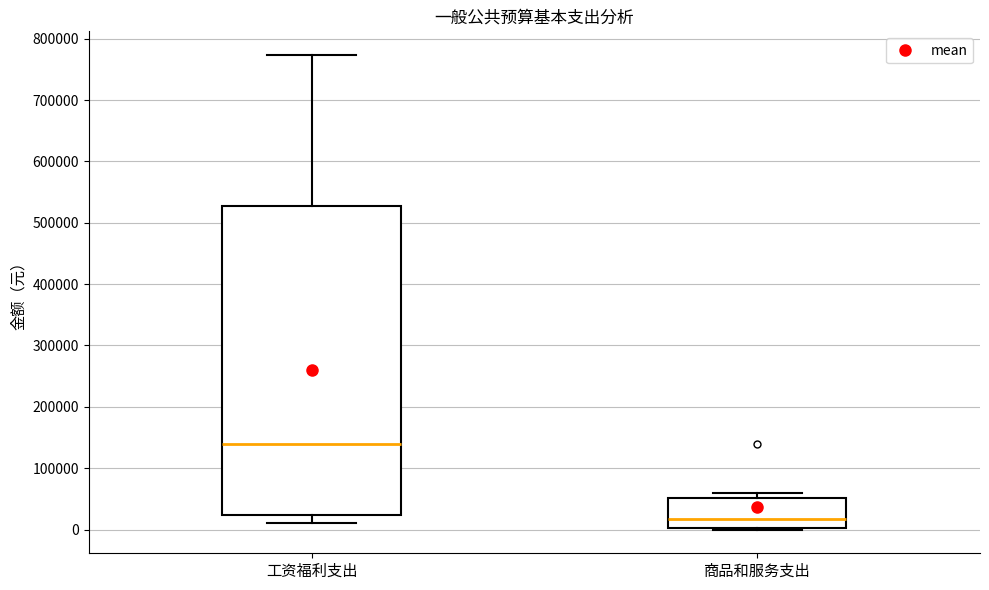

Where is the upper edge of the box for 工资福利支出 on the y-axis? The values are not printed on the chart, so give them approximately, as read against the axis.

530000